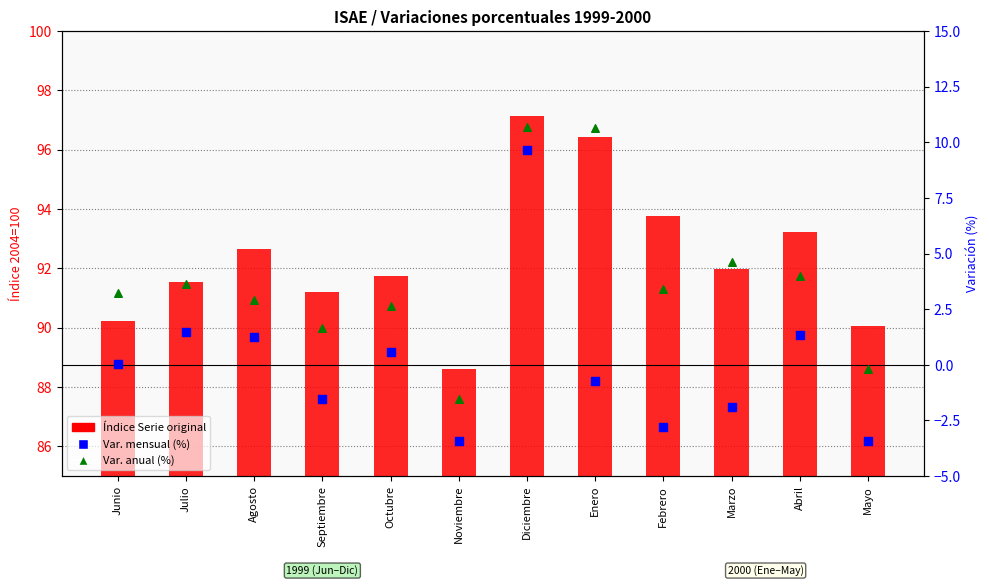

Is the value of Var. anual (%) at Septiembre greater than the value of Índice Serie original at Junio?

No